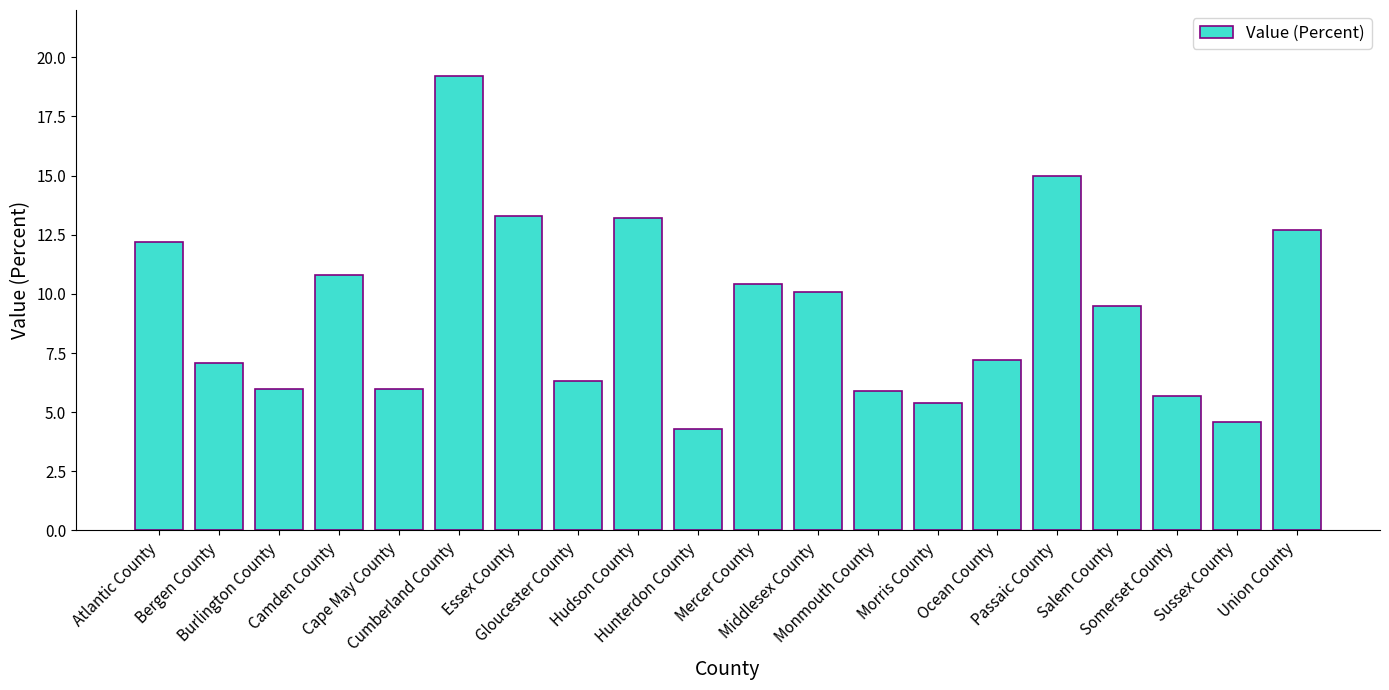

What is the difference between the maximum and minimum values?

14.9